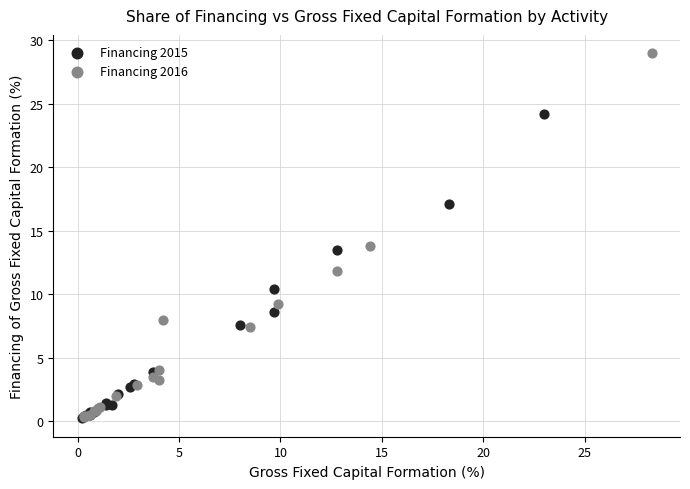

Which series contains the highest Y value?

Financing 2016